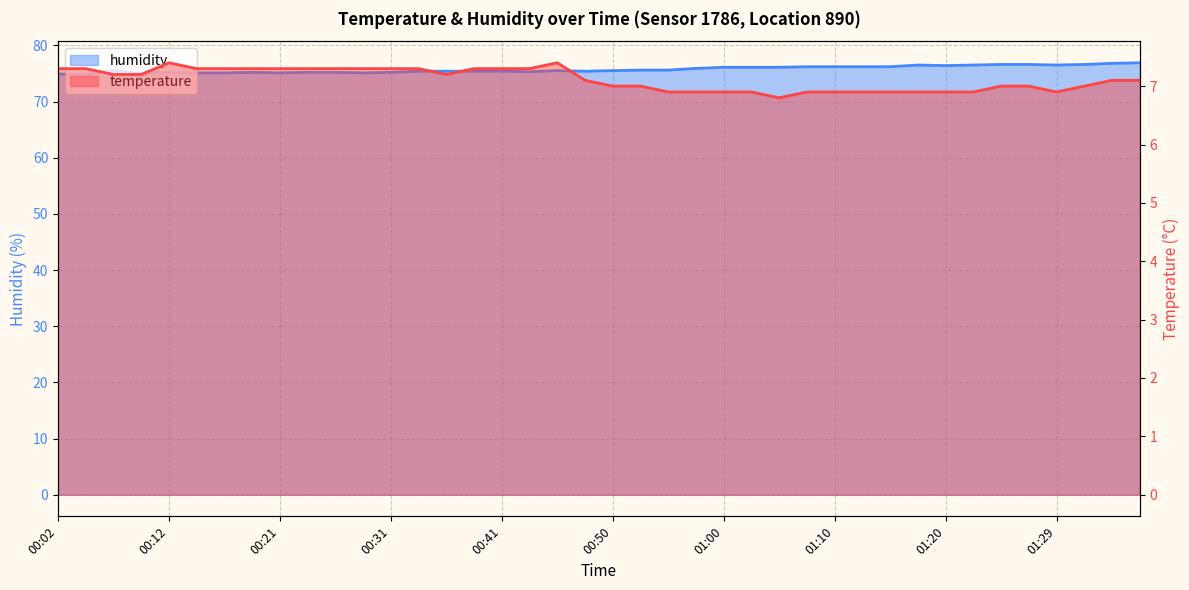

True or false: humidity and temperature intersect in this chart.

False